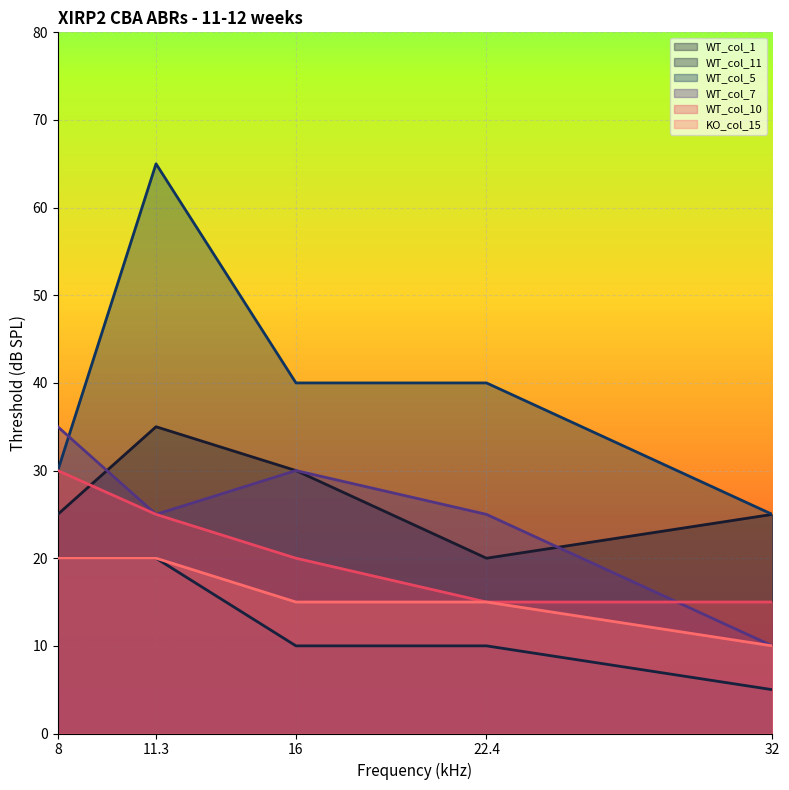

At how many categories does at least one series exceed 59?

1